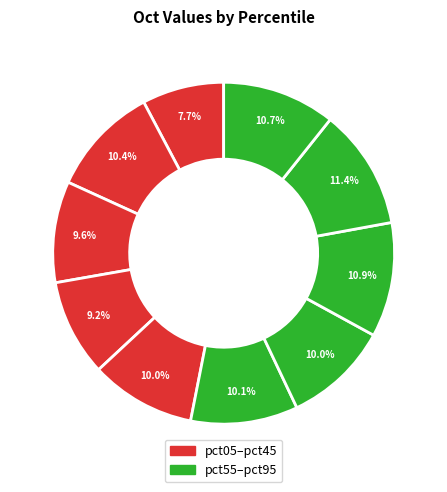

Does any single category account for the majority?

No